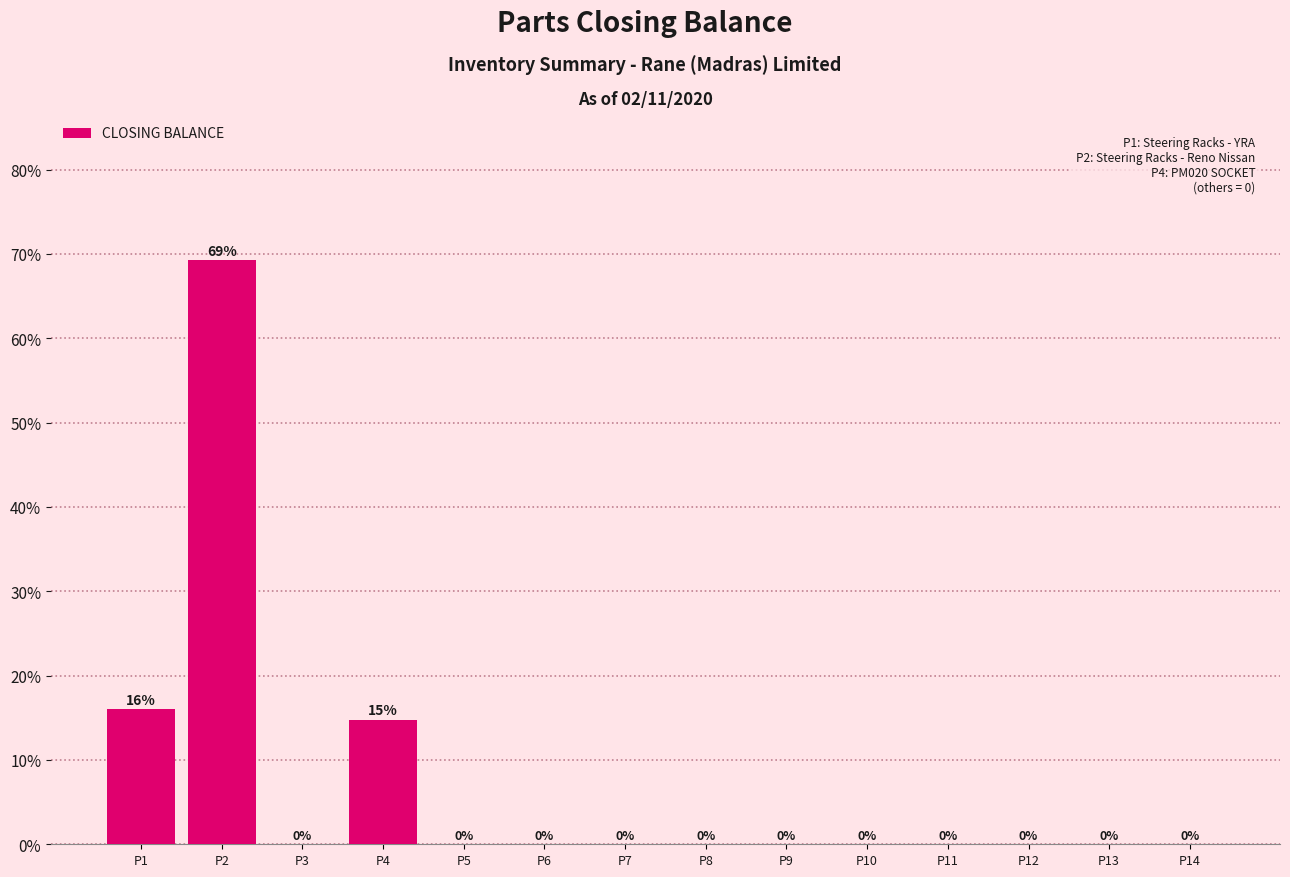

What is the sum of all values?

100.0